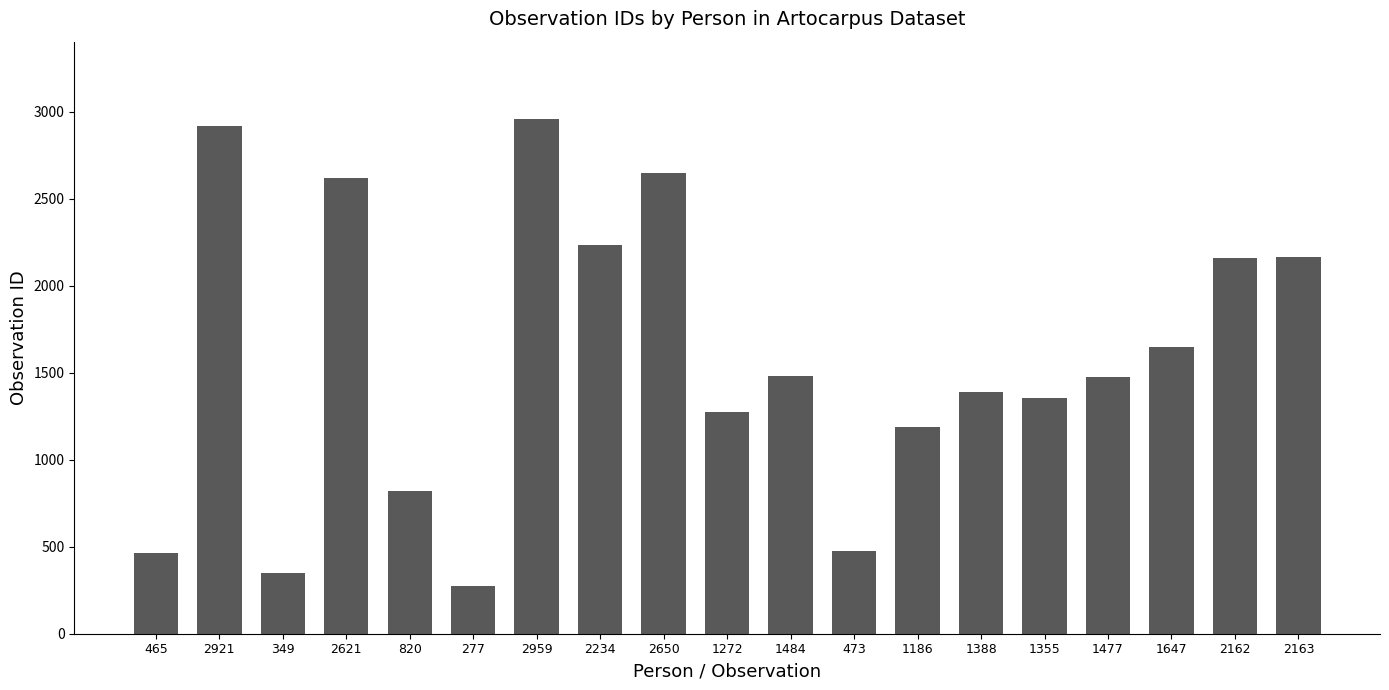

What is the ratio of the value at 465 to the value at 1186?

0.4